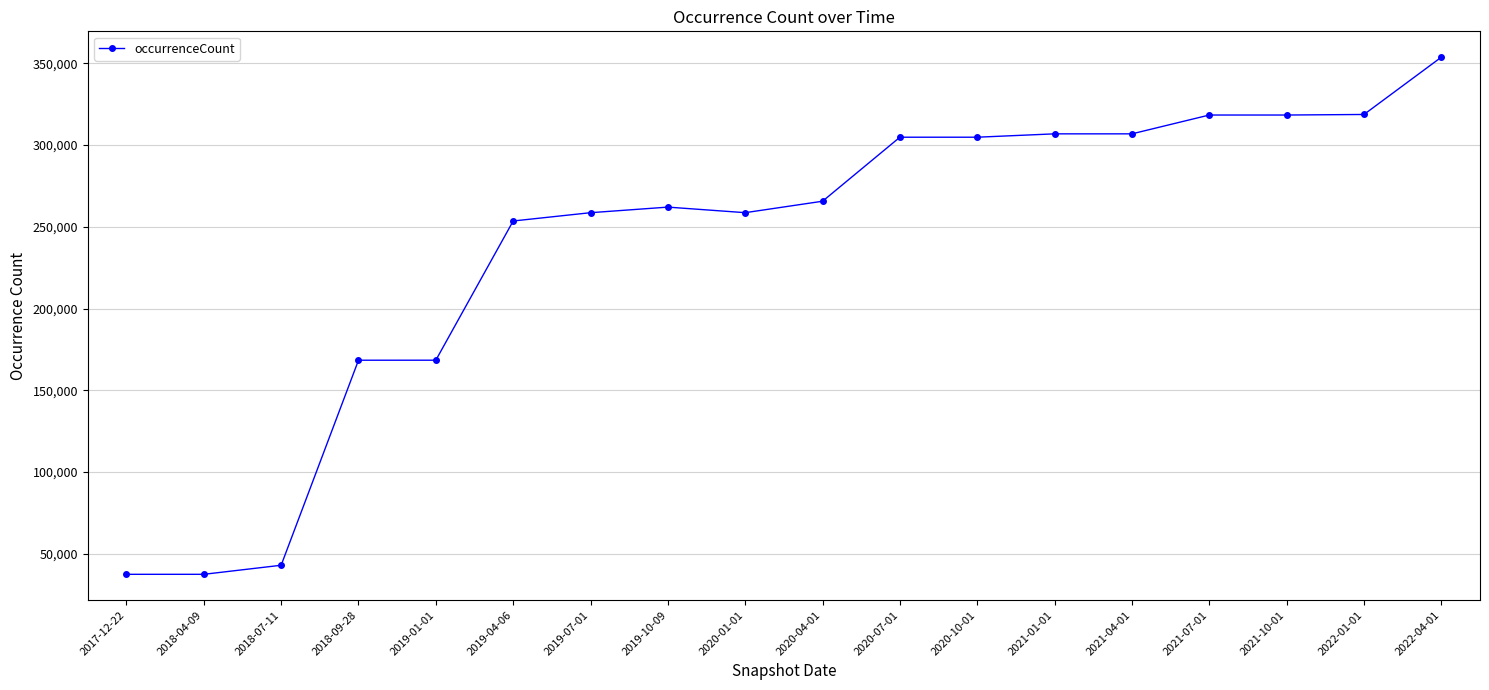

What is the sum of all values?

4285526